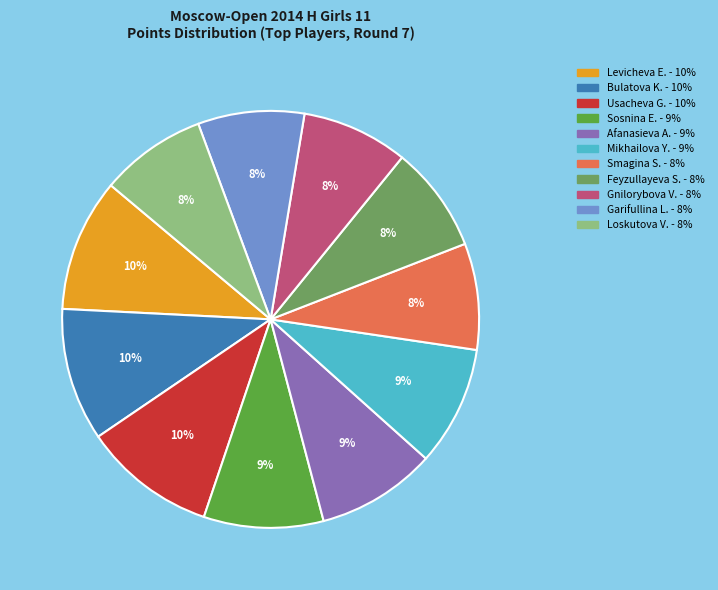

To the nearest percent, what is the average slice percentage?

9%